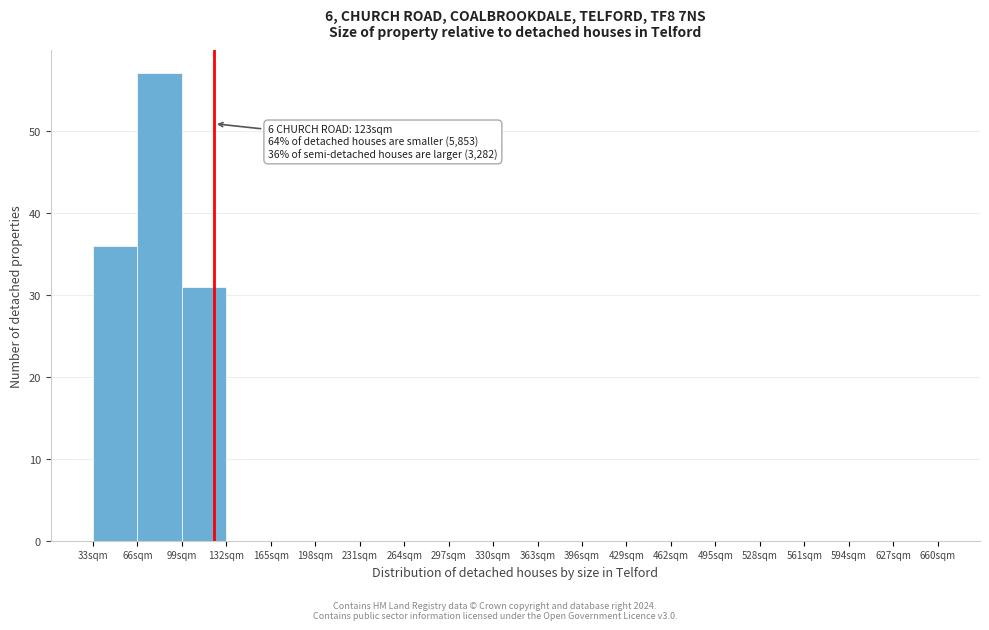

Over which range of the x-axis is the bar tallest?

66 to 99